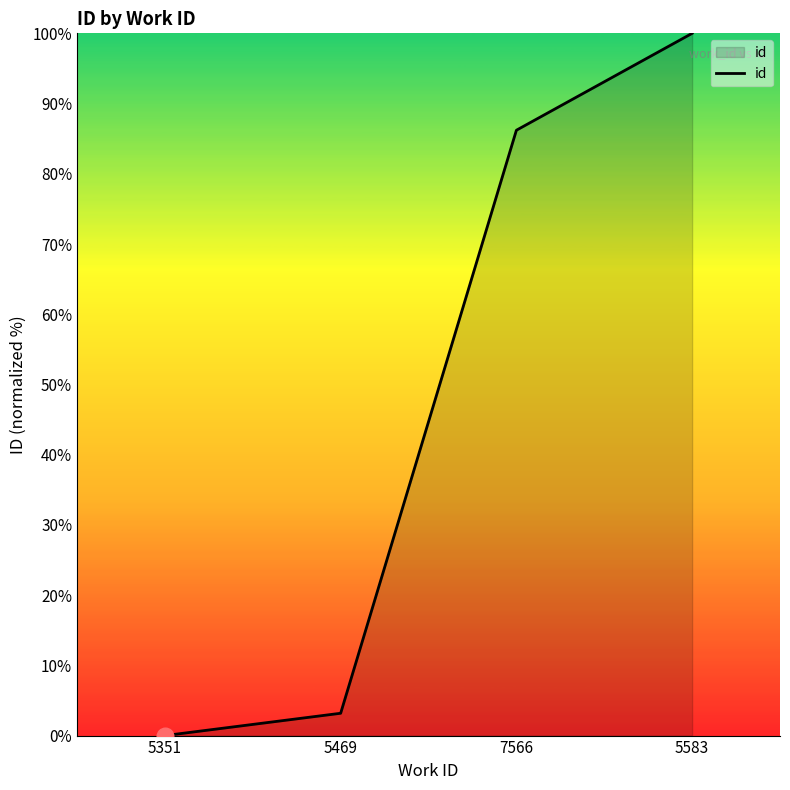

True or false: the data has more than 0 interior local peaks.

False